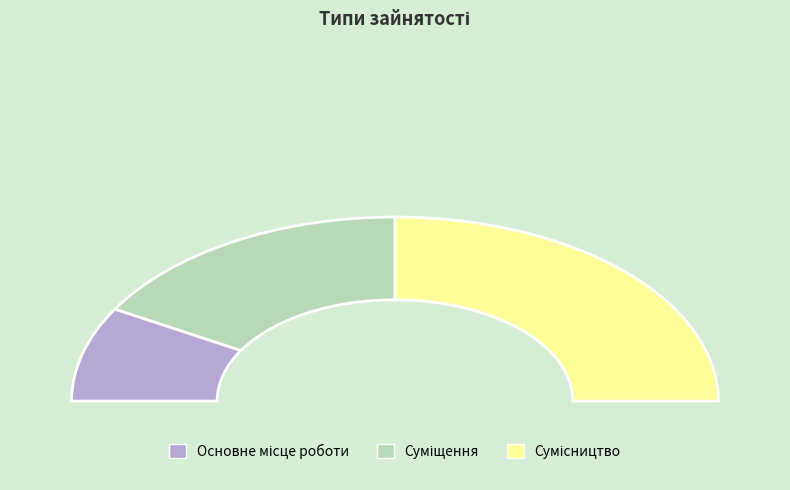

Is there a majority slice in this chart?

No